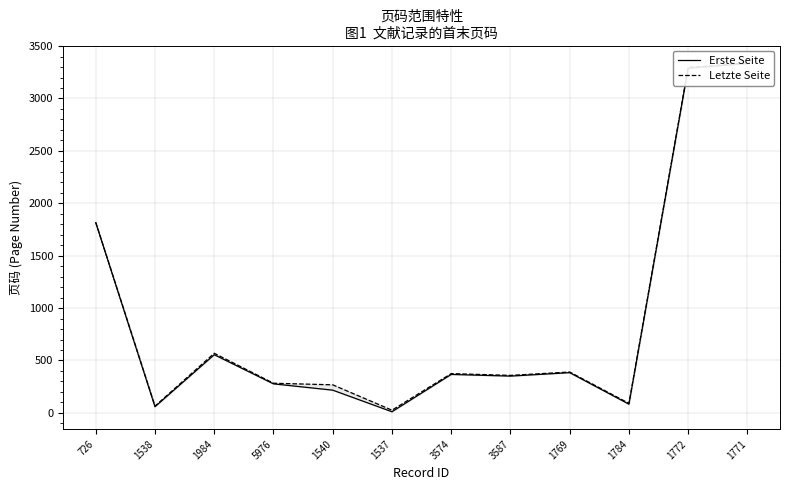

Which category has the lowest value across all series?

1537